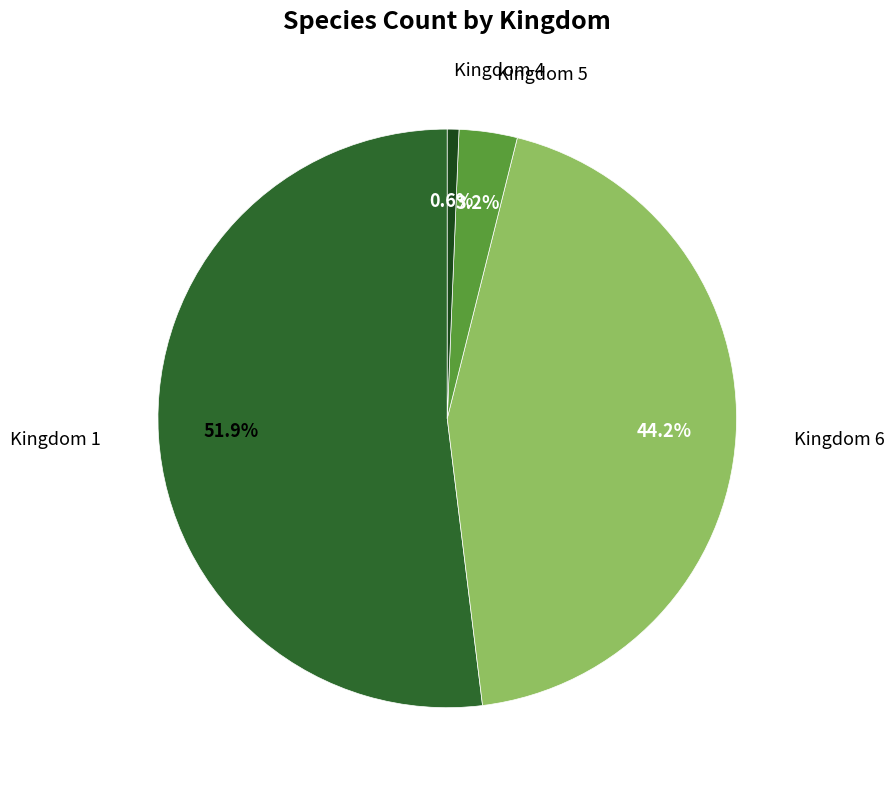

Which has a higher value, Kingdom 1 or Kingdom 4?

Kingdom 1